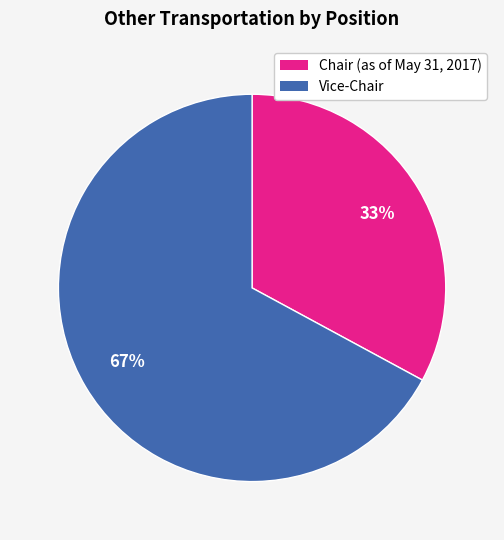

To the nearest percent, what portion does Chair (as of May 31, 2017) represent?

33%